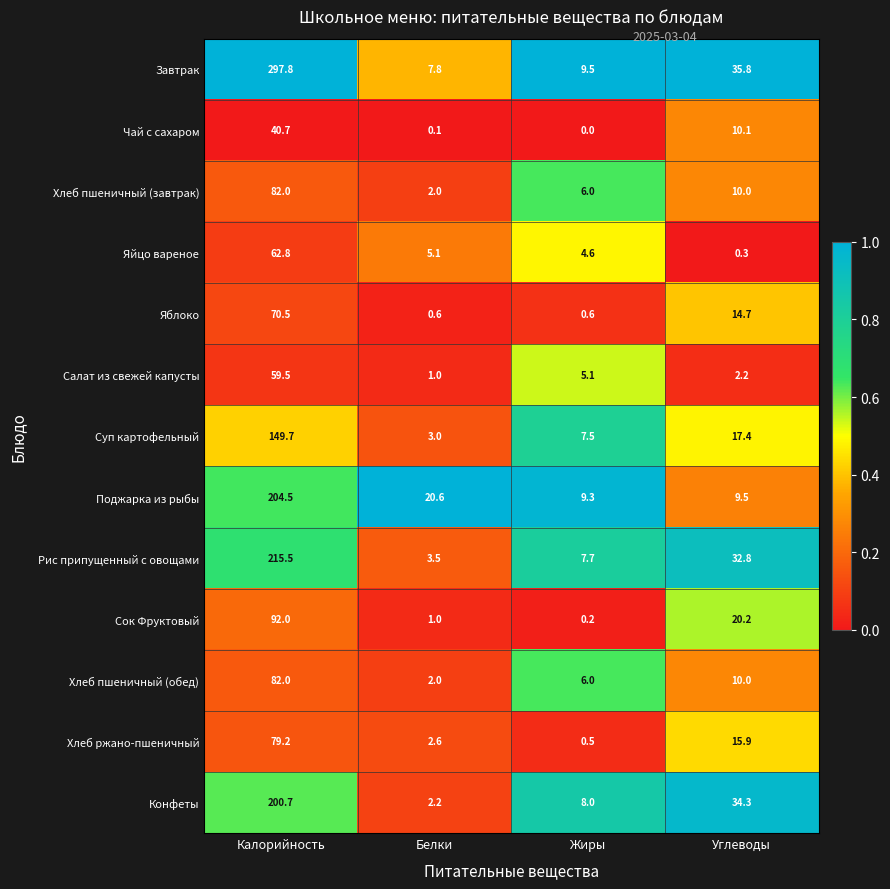

Rank the categories by Суп картофельный value from highest to lowest.

Калорийность, Углеводы, Жиры, Белки